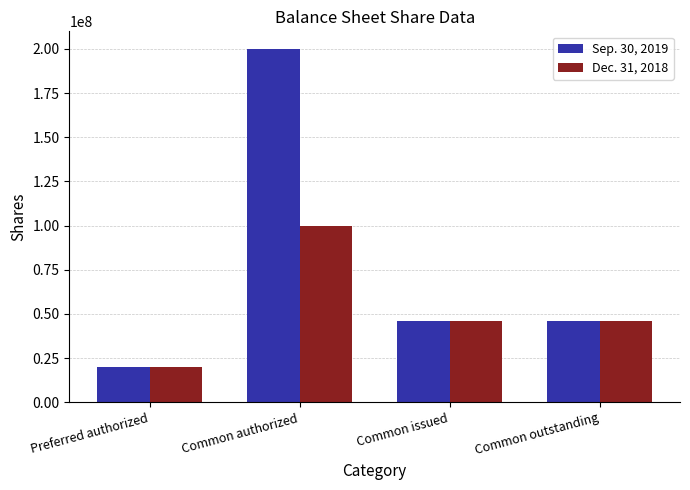

How many groups of bars are there?

4